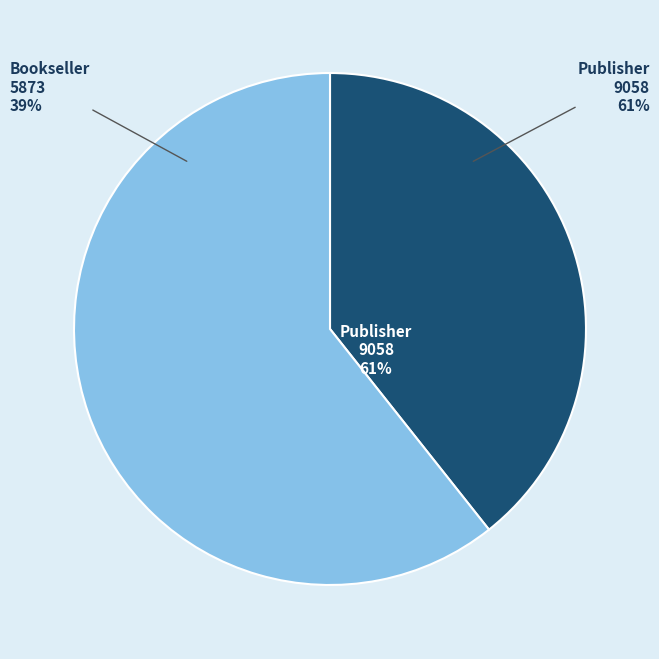

Which category has the smallest portion of the pie?

Bookseller